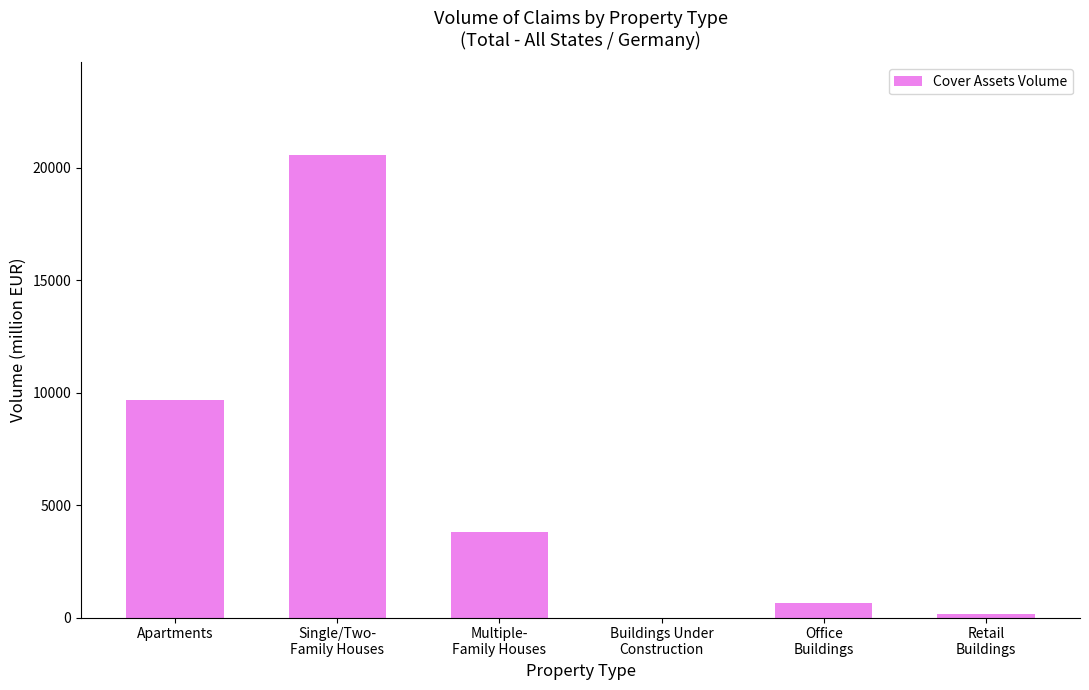

Are the bars horizontal?

No